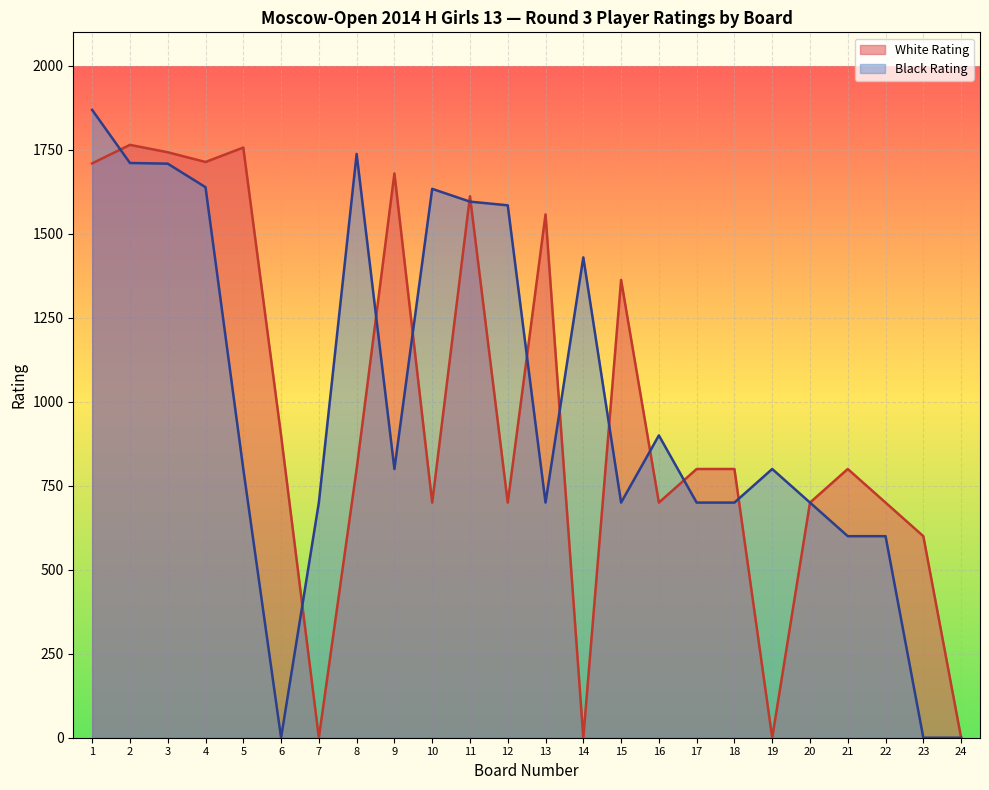

Rank the categories by Black Rating value from highest to lowest.

1, 8, 2, 3, 4, 10, 11, 12, 14, 16, 5, 9, 19, 7, 13, 15, 17, 18, 20, 21, 22, 6, 23, 24